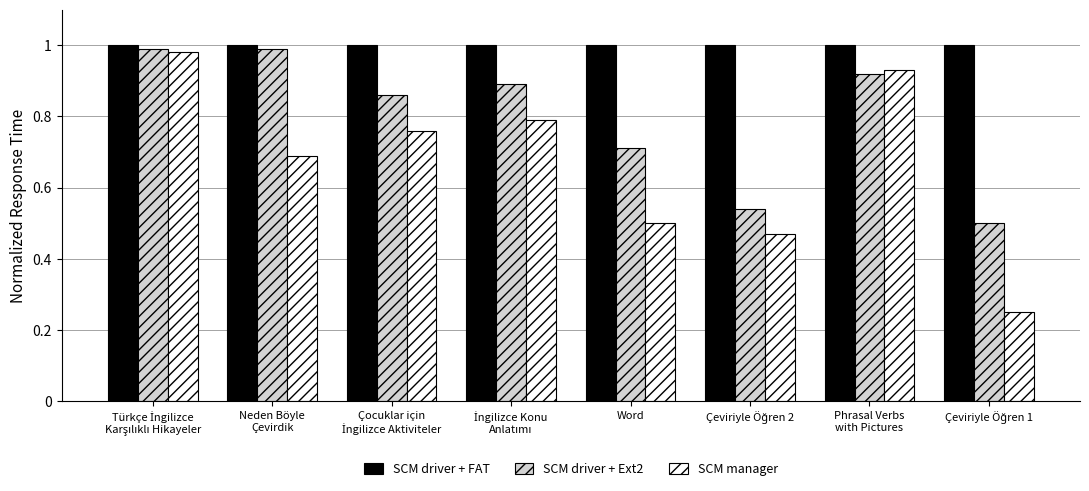

What is the sum of all SCM manager values?

5.4